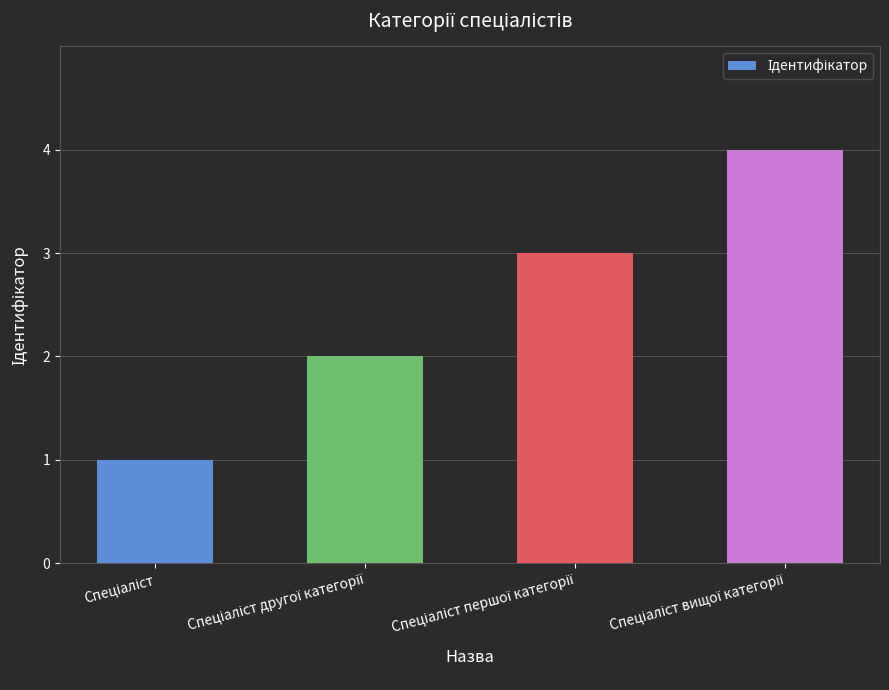

What is the greatest value displayed?

4